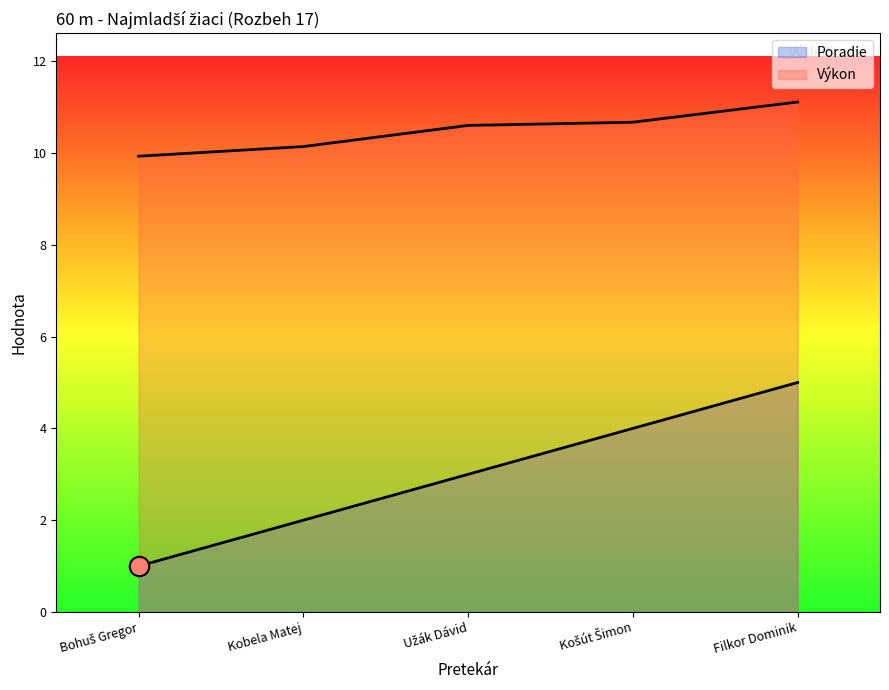

Is the value of Výkon at Filkor Dominik greater than the value of Poradie at Košút Šimon?

Yes